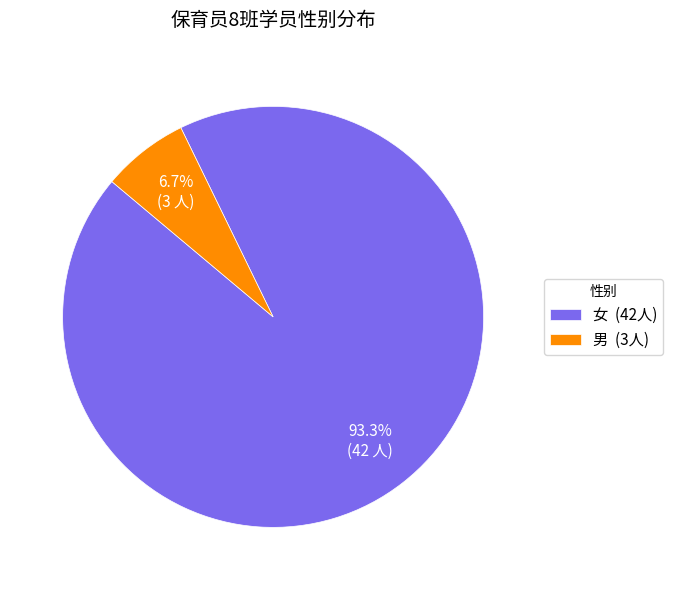

Is it true that 男 is 7% of the pie?

True